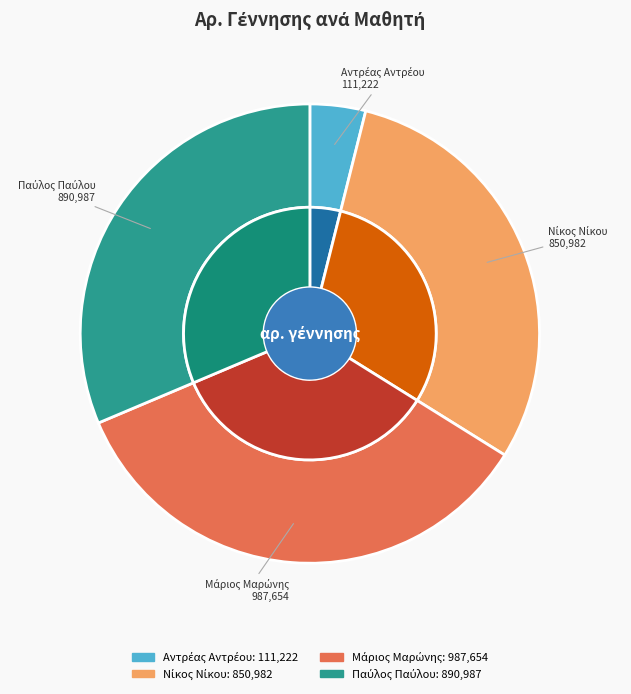

How many segments does this pie chart have?

4